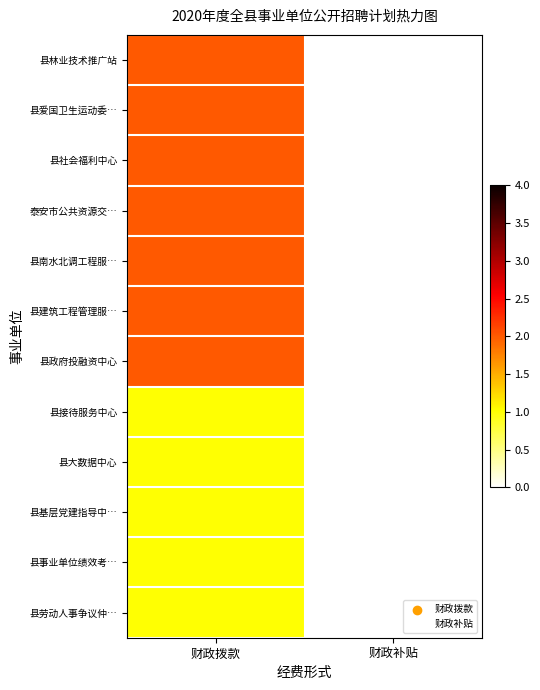

Count the number of data series in this chart.

12